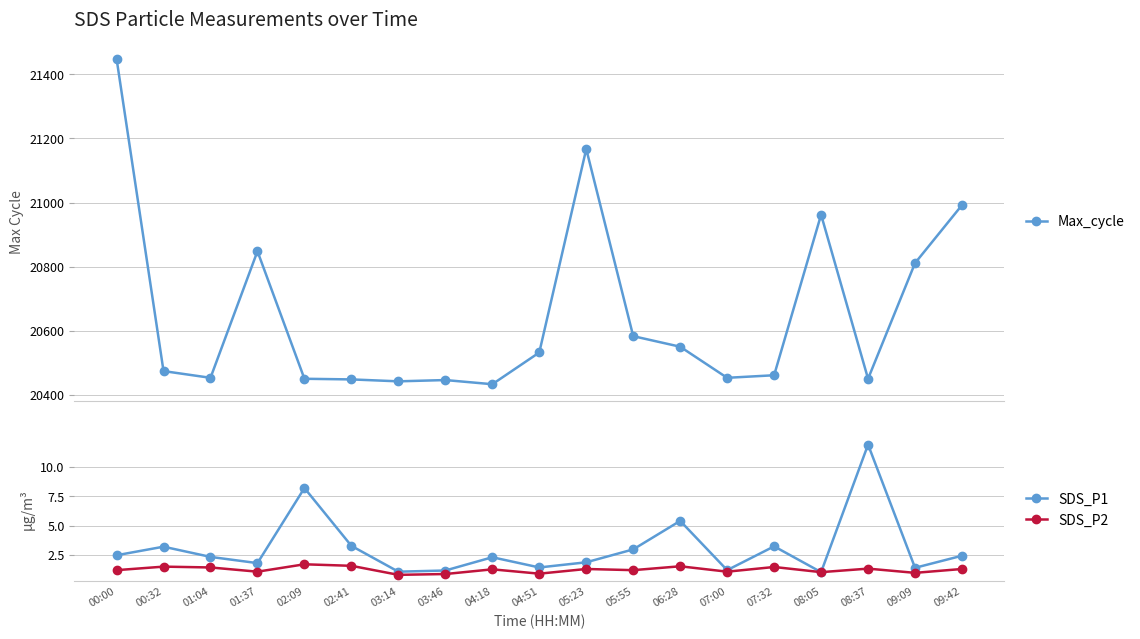

What is the difference between the Max_cycle values at 06:28 and 08:37?

100.0